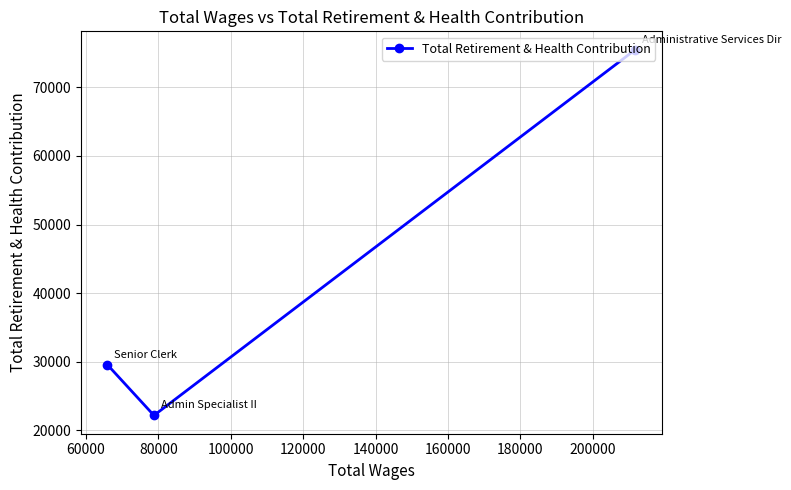

What is the minimum value shown in the chart?

22172